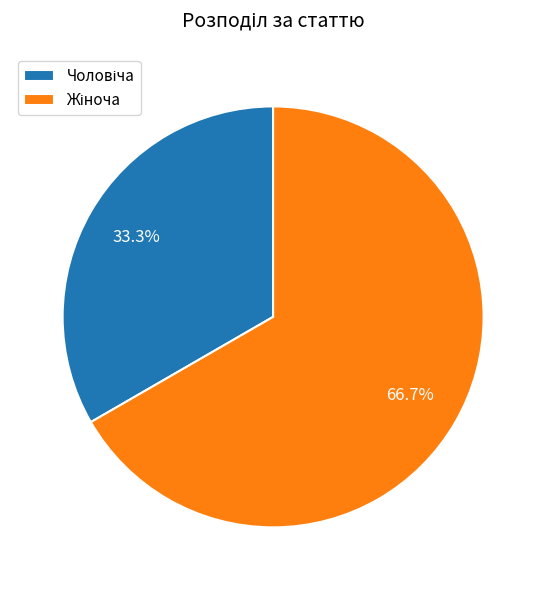

Does any single category account for the majority?

Yes